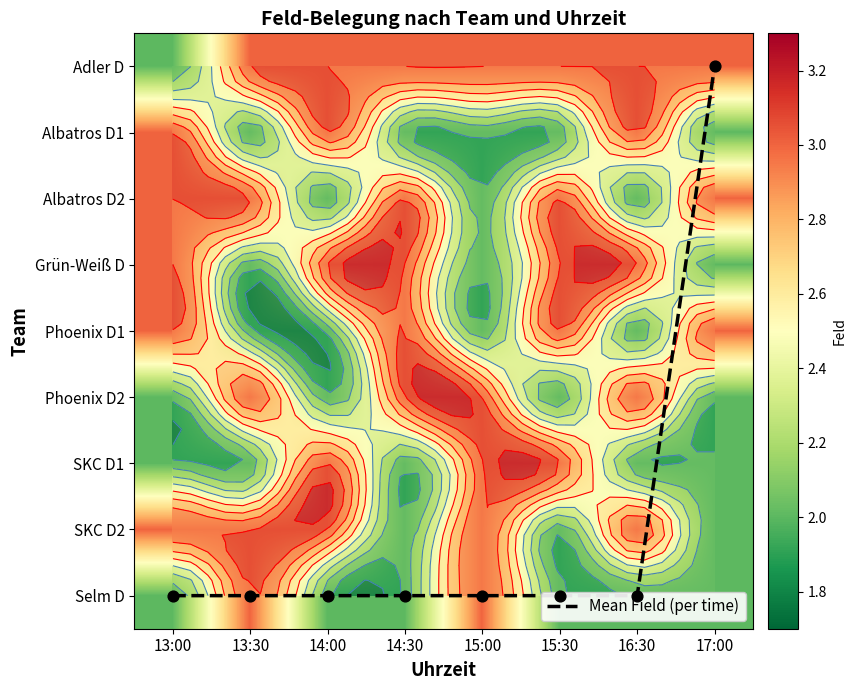

At which label does Grün-Weiß D reach its minimum?

13:30